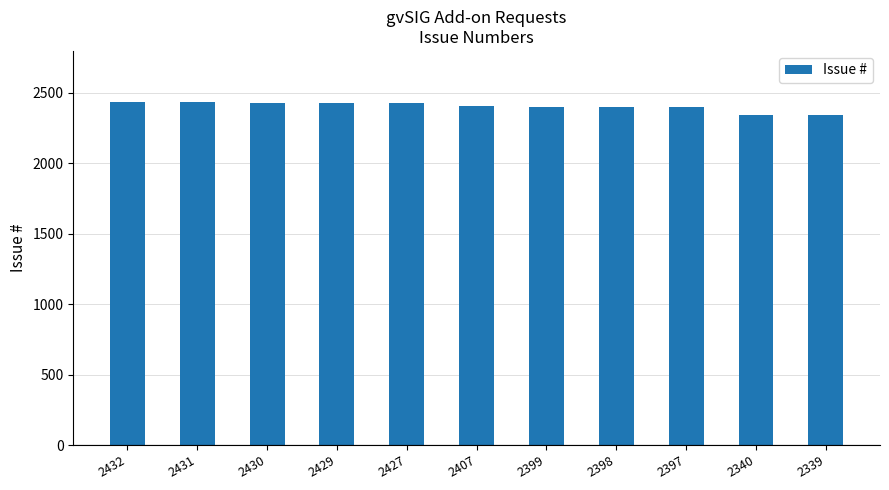

Approximately how many times larger is the value at 2431 compared to 2432?

1.0